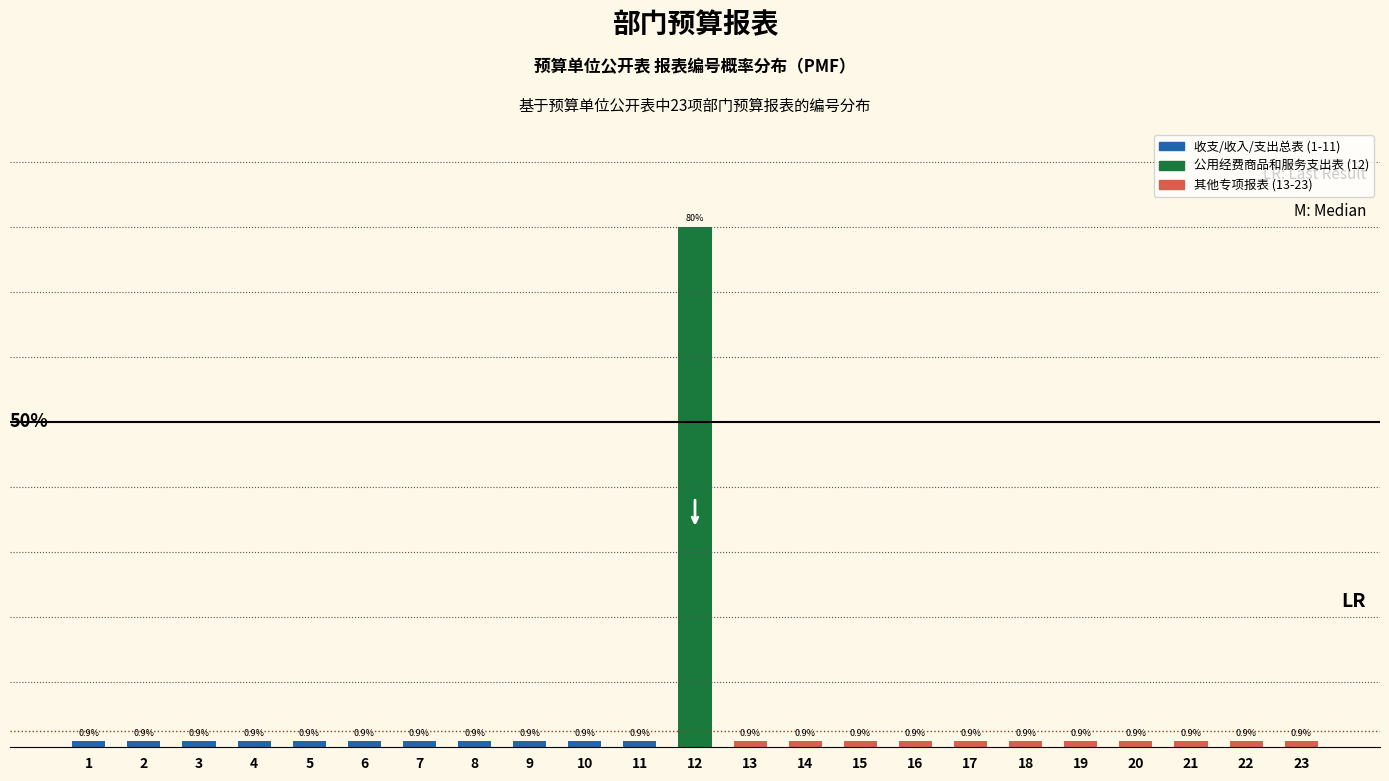

Does the chart contain any negative values?

No